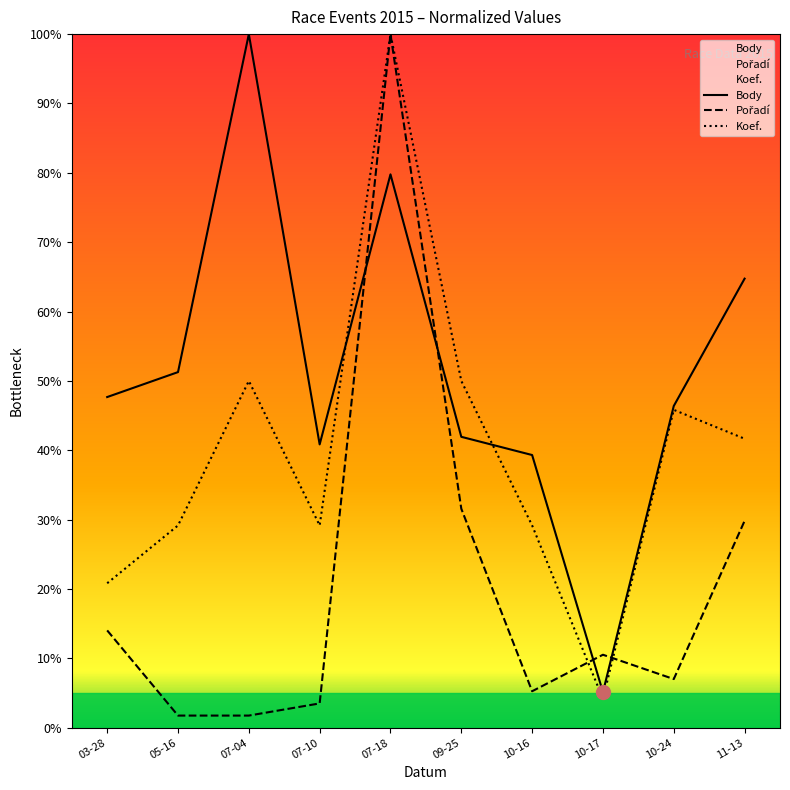

Which series has the largest total across all categories?

Body